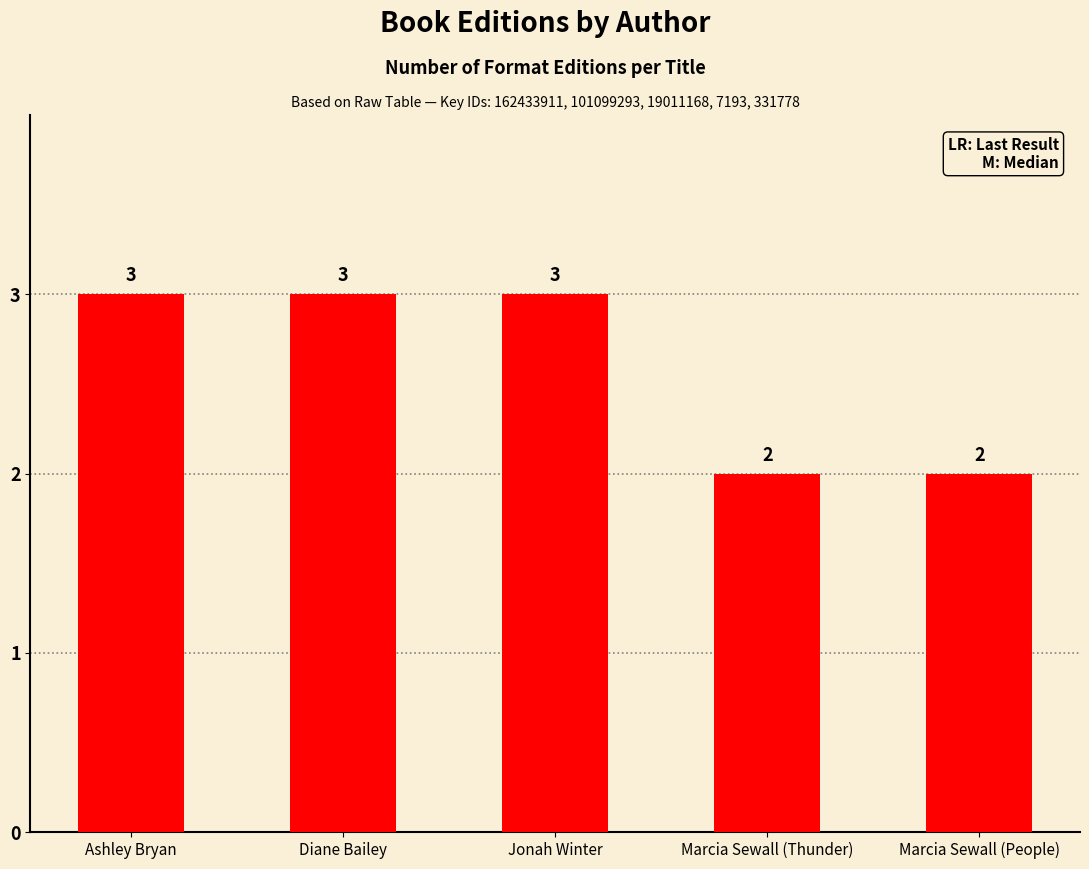

What is the label of the 1st bar from the right?

Marcia Sewall (People)